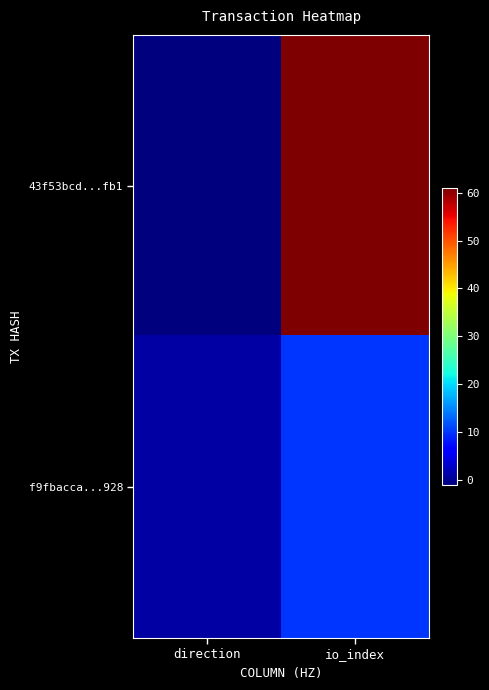

At direction, list the series in order from smallest to largest.

43f53bcd...fb1, f9fbacca...928